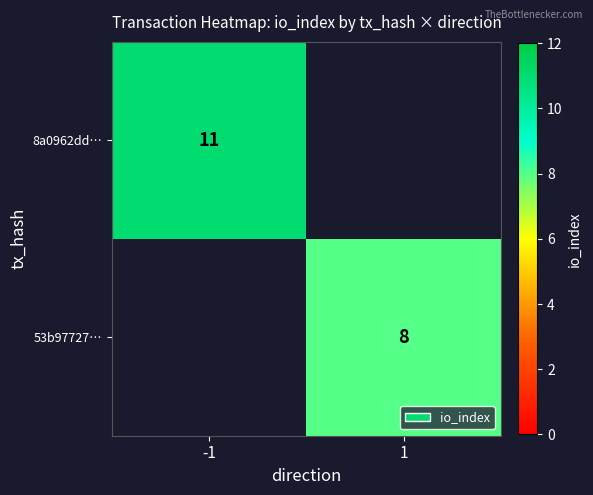

Is it true that 8a0962dd… equals 11 at -1?

True